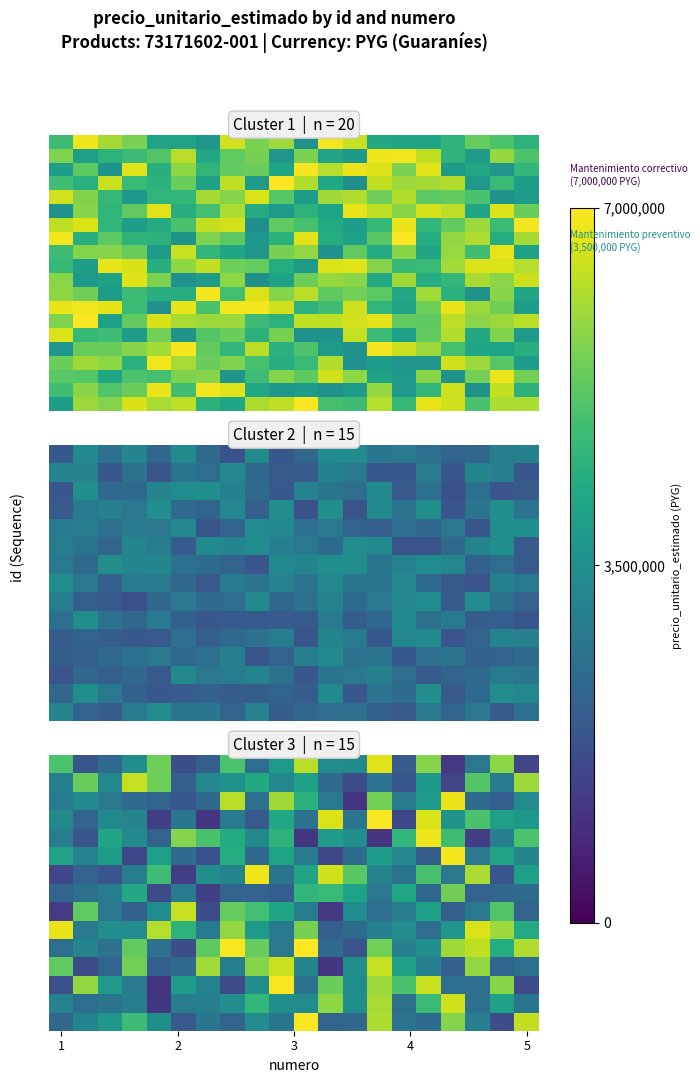

How many series are shown in this chart?

20